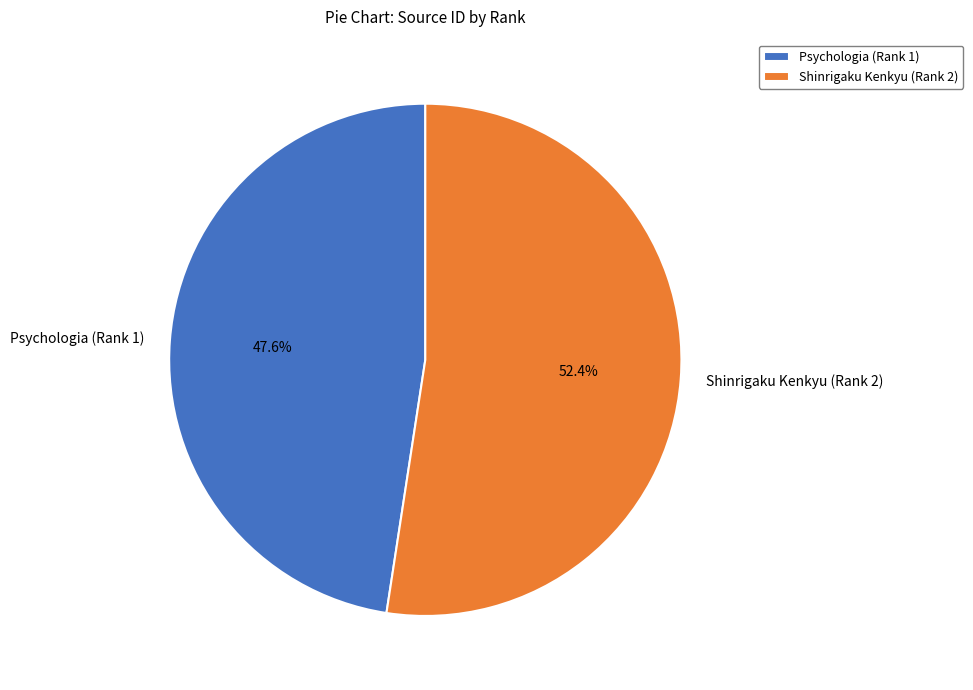

The Shinrigaku Kenkyu (Rank 2) slice represents 38% of the pie. True or false?

False